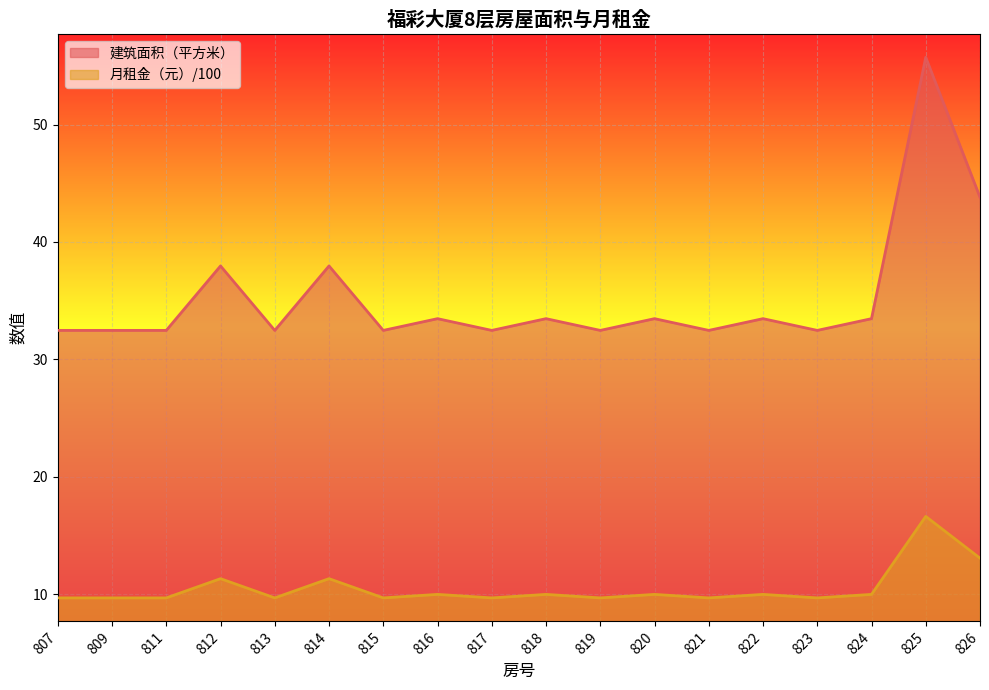

At which category is the sum across all series the highest?

825